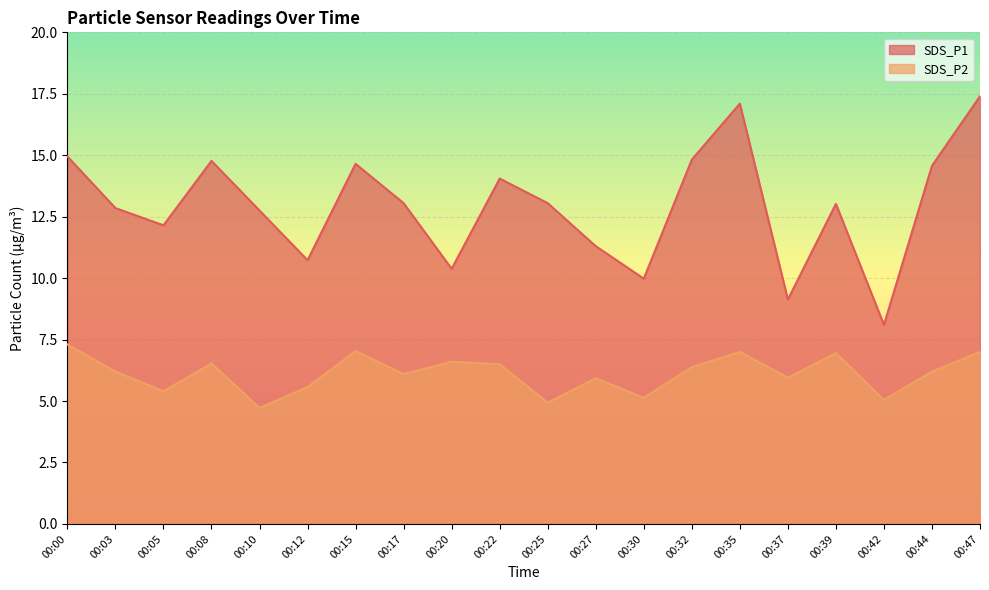

True or false: SDS_P1 and SDS_P2 intersect in this chart.

False